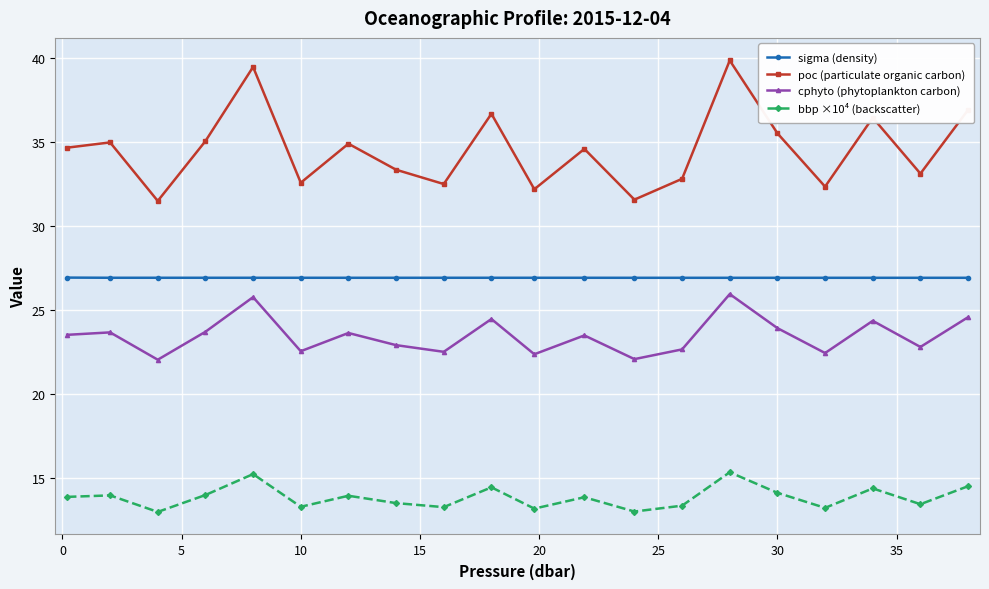

Rank the series by their average value, from lowest to highest.

bbp ×10⁴ (backscatter), cphyto (phytoplankton carbon), sigma (density), poc (particulate organic carbon)